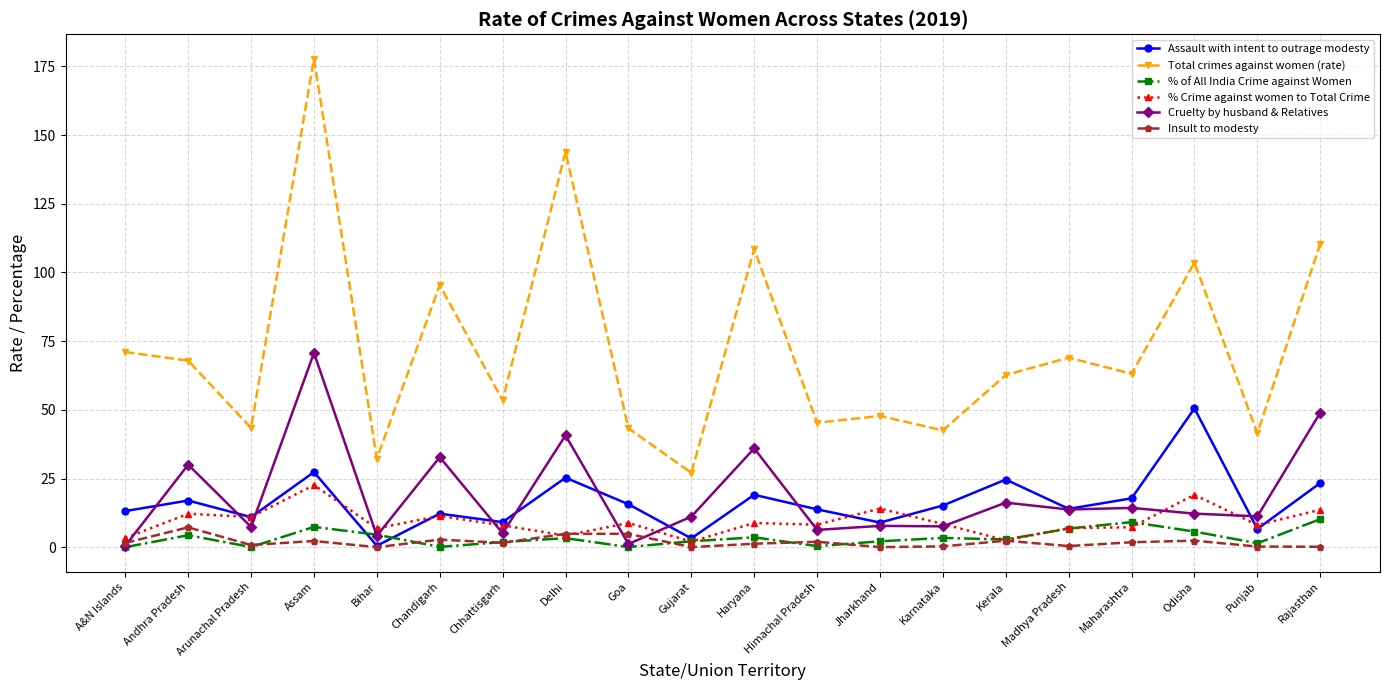

True or false: Total crimes against women (rate) and Assault with intent to outrage modesty intersect in this chart.

False